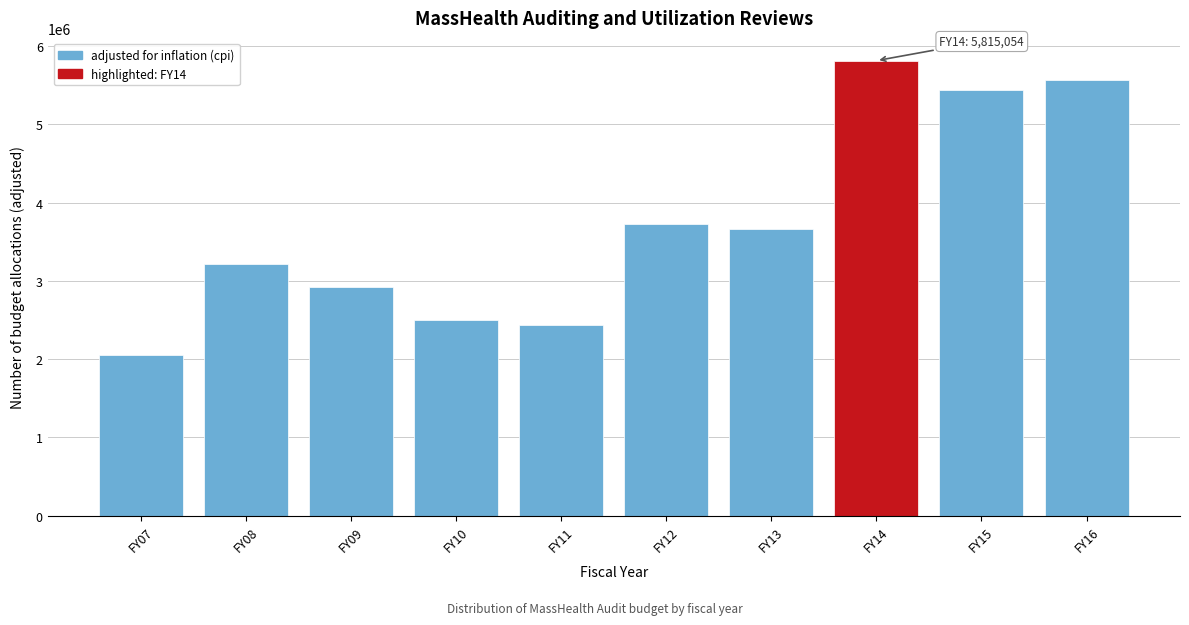

Reading left to right, what are all the values shown in this chart?

2046380	3215554	2920196	2494922	2430326	3720670	3658851	5815054	5440804	5573547